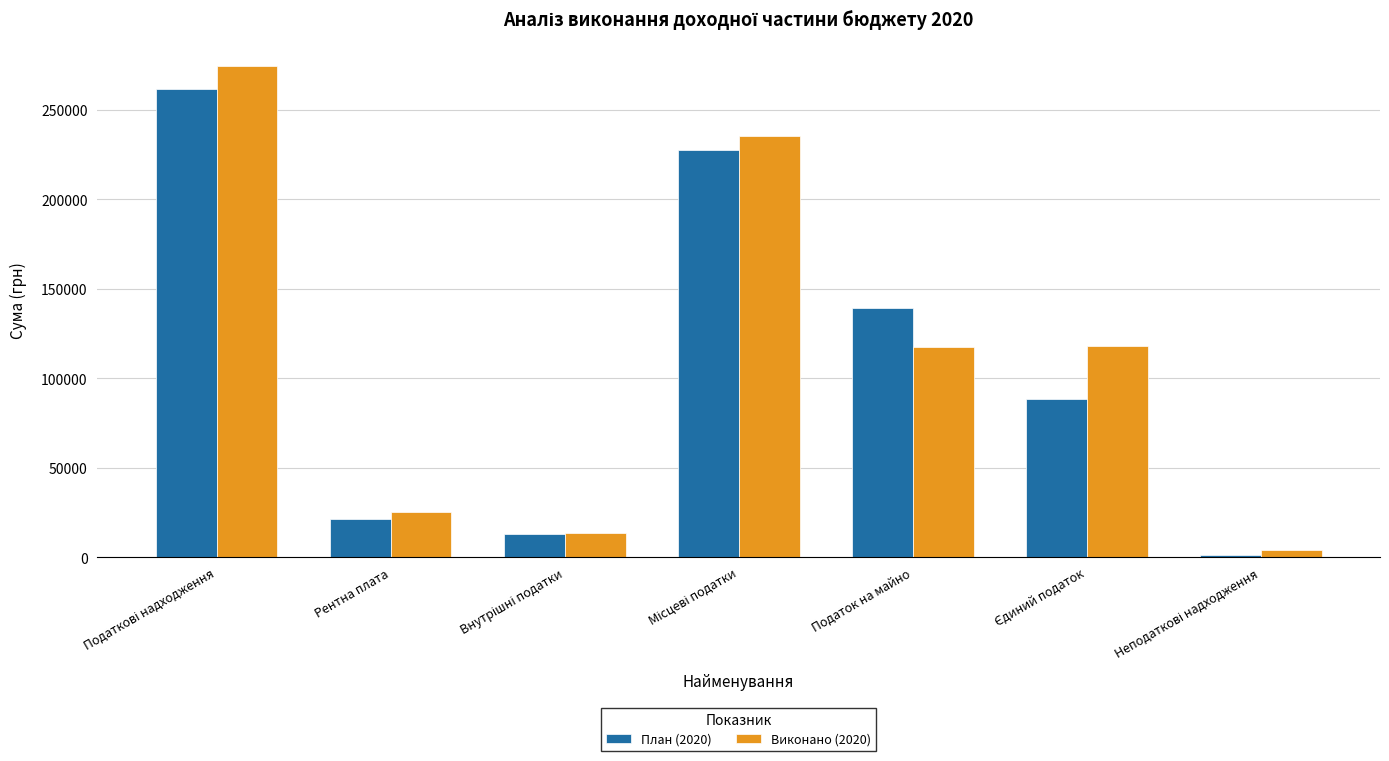

How many data points in План (2020) are less than 88300?

3